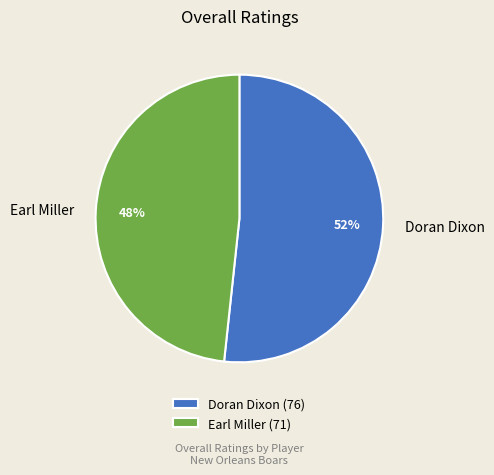

Approximately how many times larger is the value at Earl Miller compared to Doran Dixon?

0.9